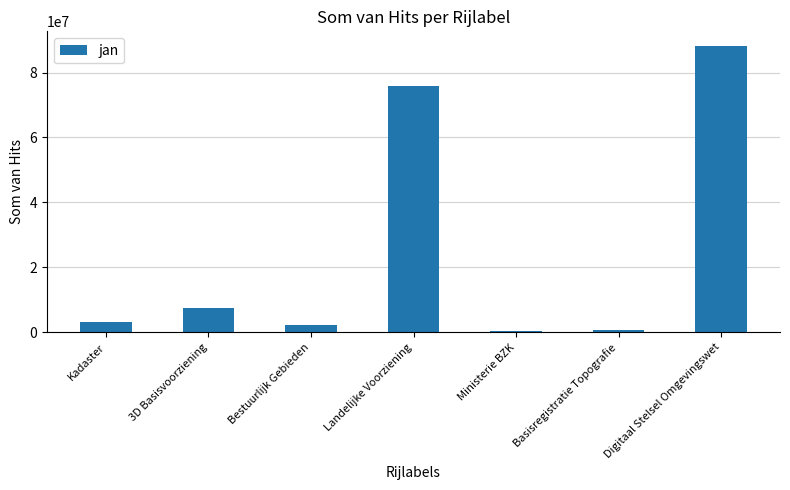

What is the greatest value displayed?

88278689